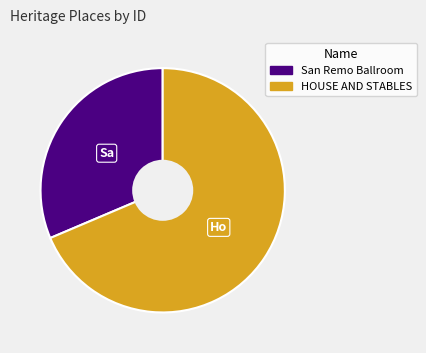

What is the ratio of the value at HOUSE AND STABLES to the value at San Remo Ballroom?

2.2